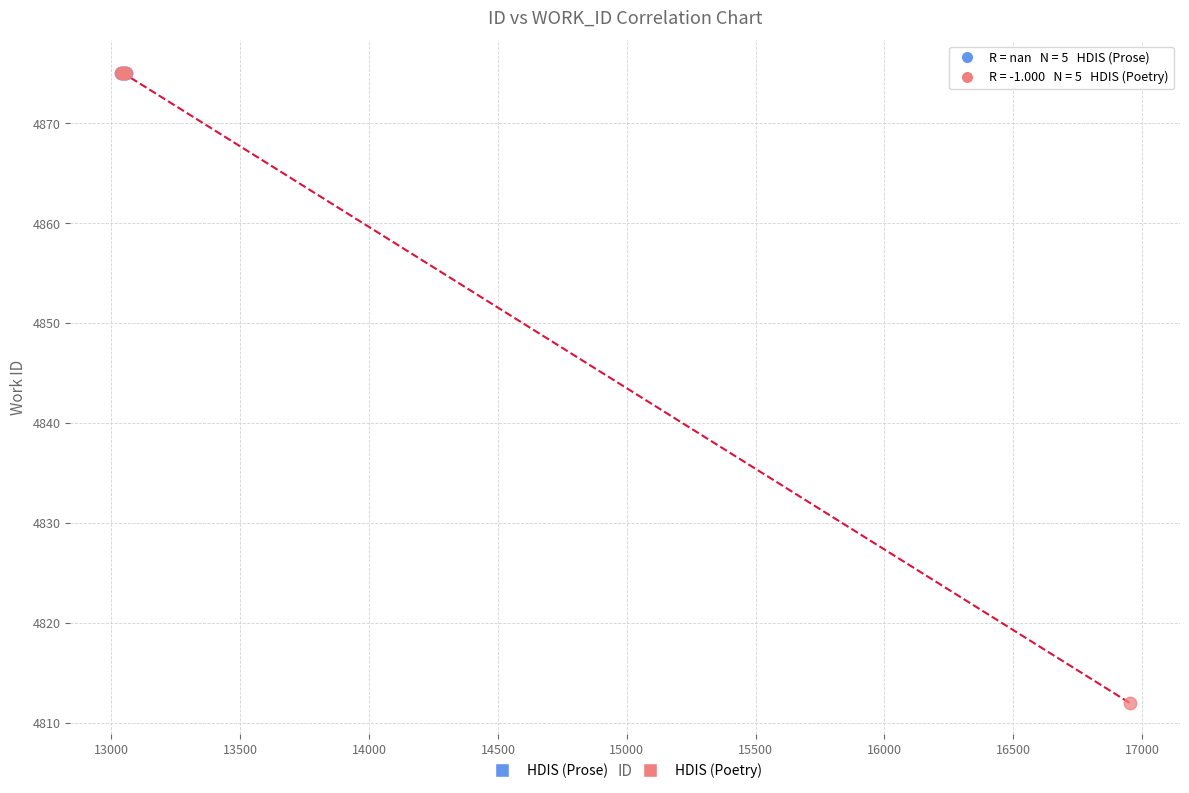

Which series reaches the minimum Y coordinate?

HDIS (Poetry)